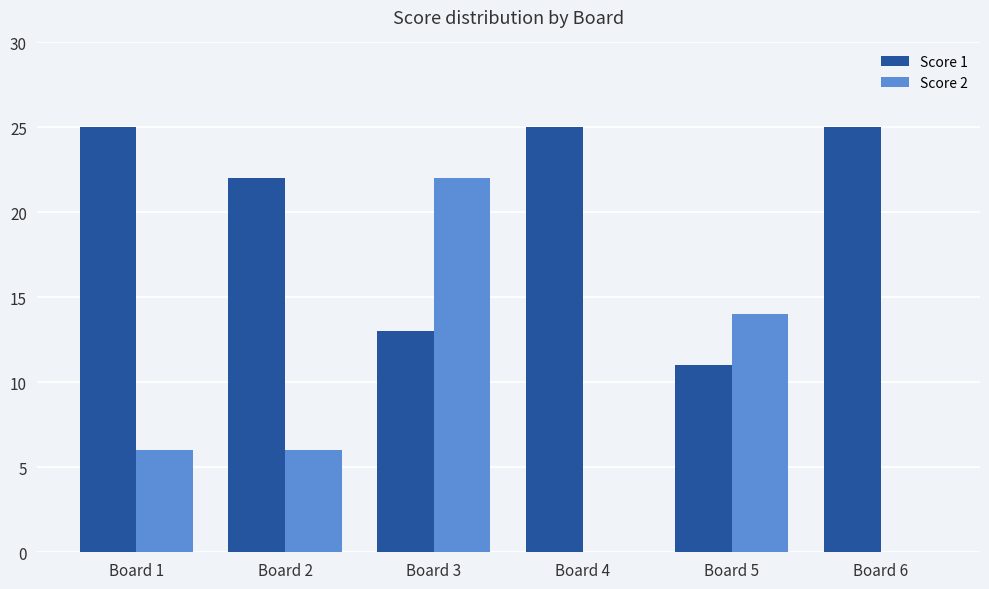

Which series has the largest total across all categories?

Score 1